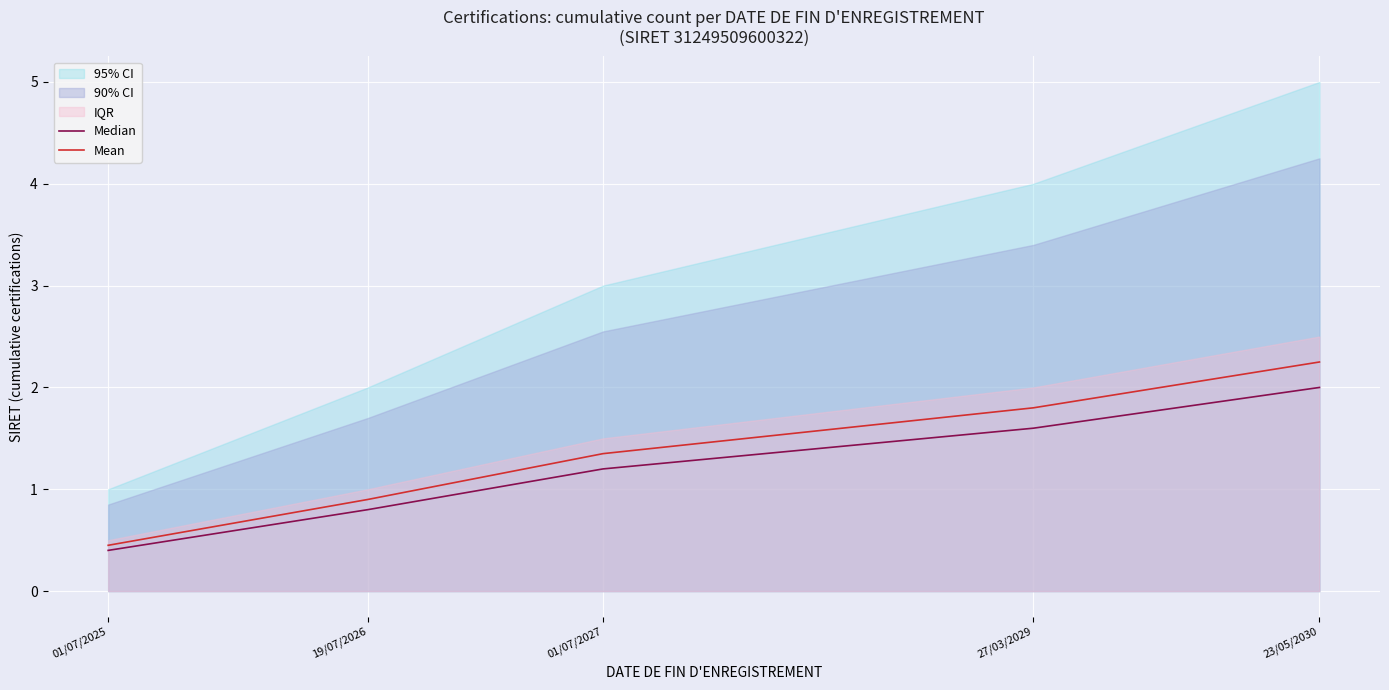

At which category is the sum across all series the highest?

23/05/2030